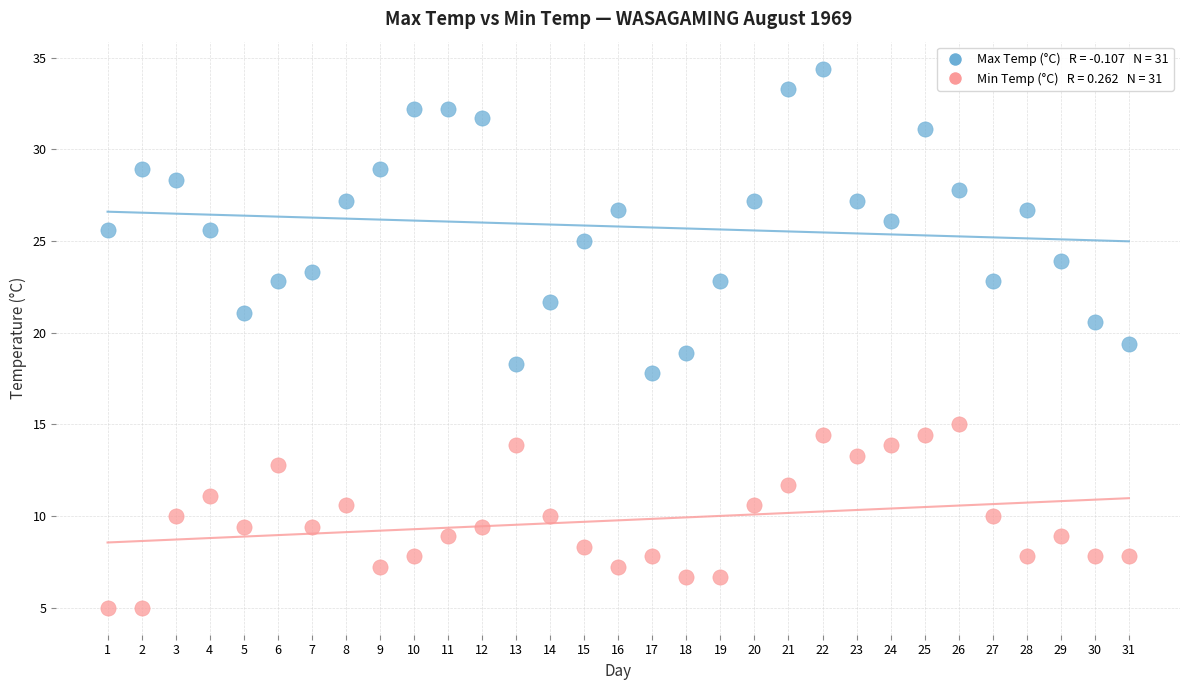

Across all data points, what is the range of Y values (max minus min)?

29.4